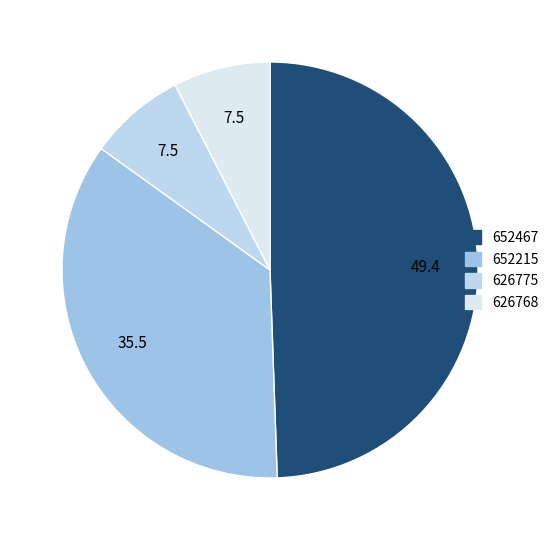

True or false: 626768 accounts for 8% of the total.

True